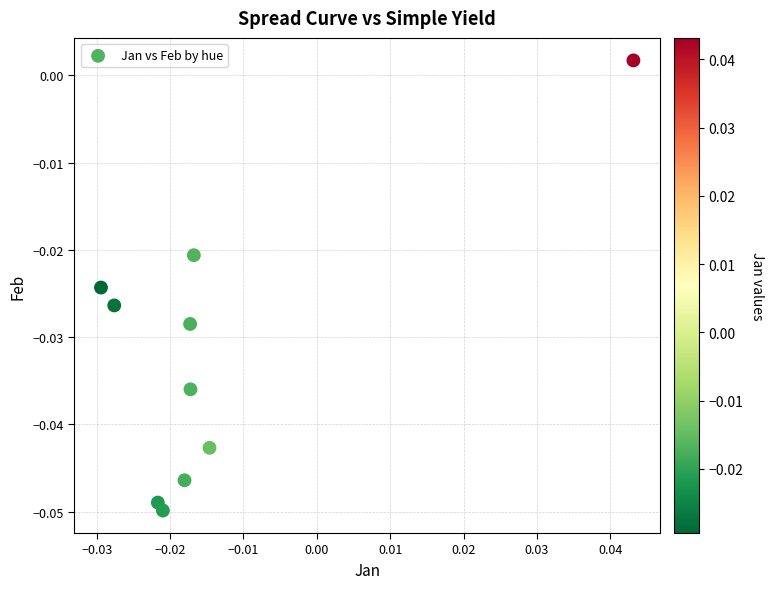

How many data points are displayed?

10